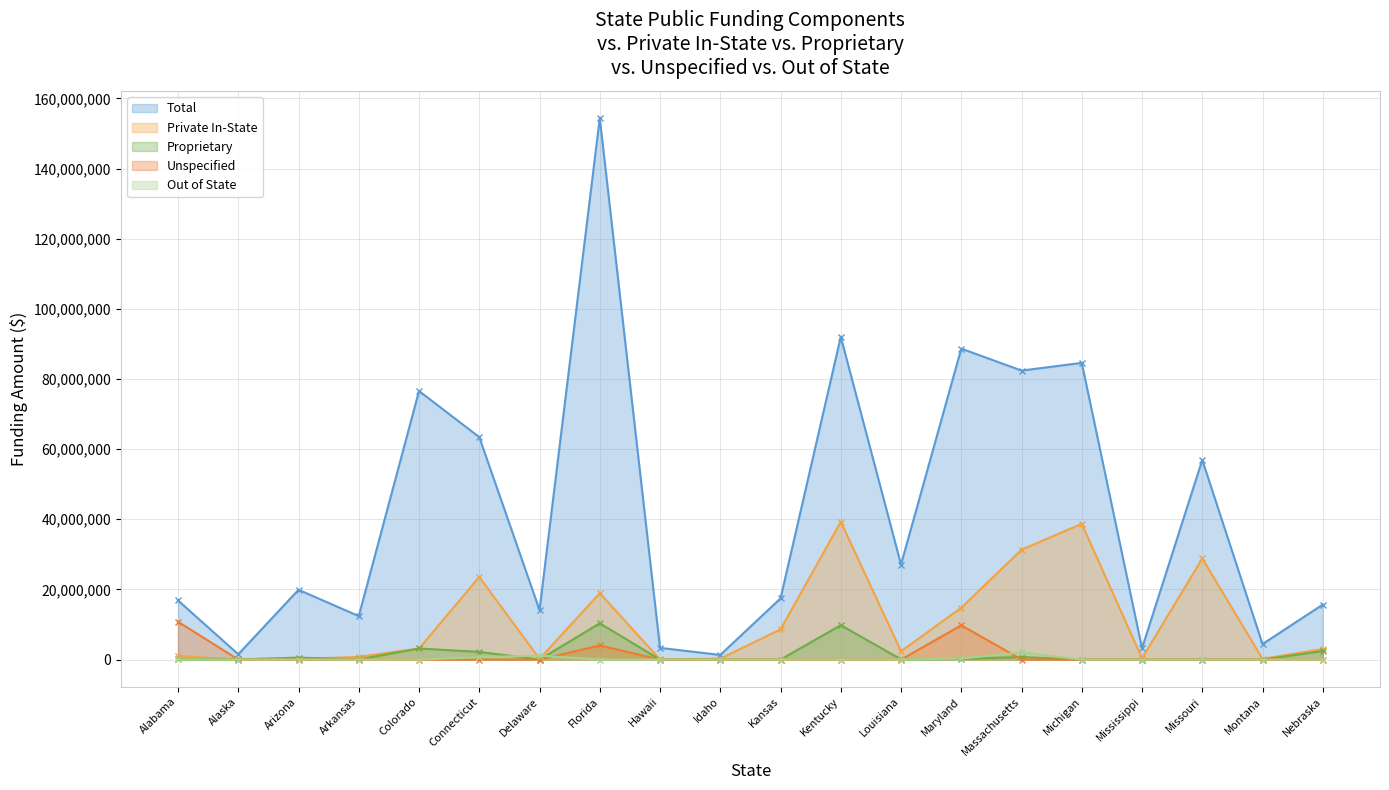

At which category does Private In-State reach its first local valley?

Alaska